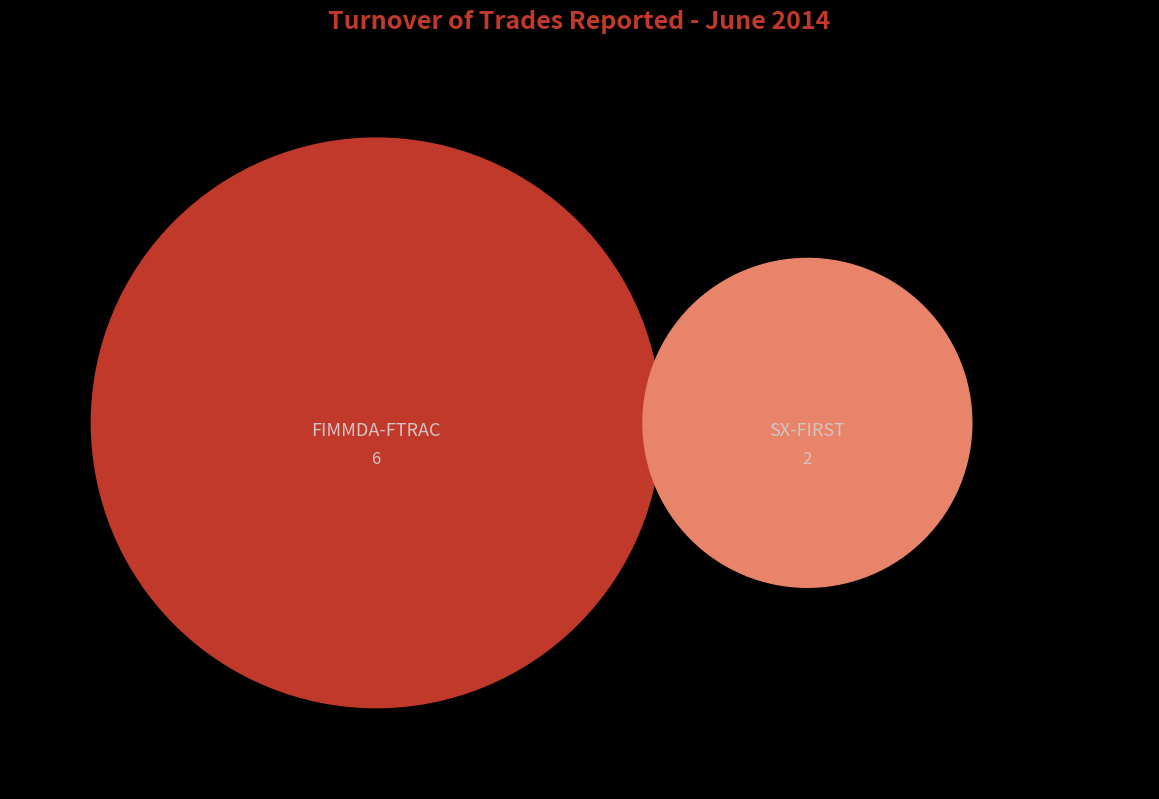

Which category has the biggest portion of the pie?

FIMMDA-FTRAC